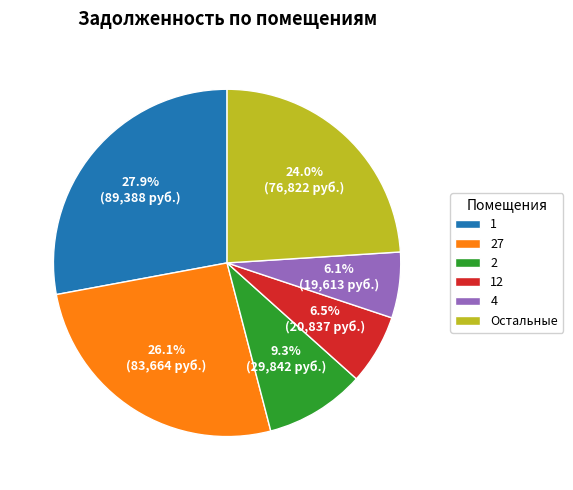

Is there any slice that represents more than half of the pie?

No